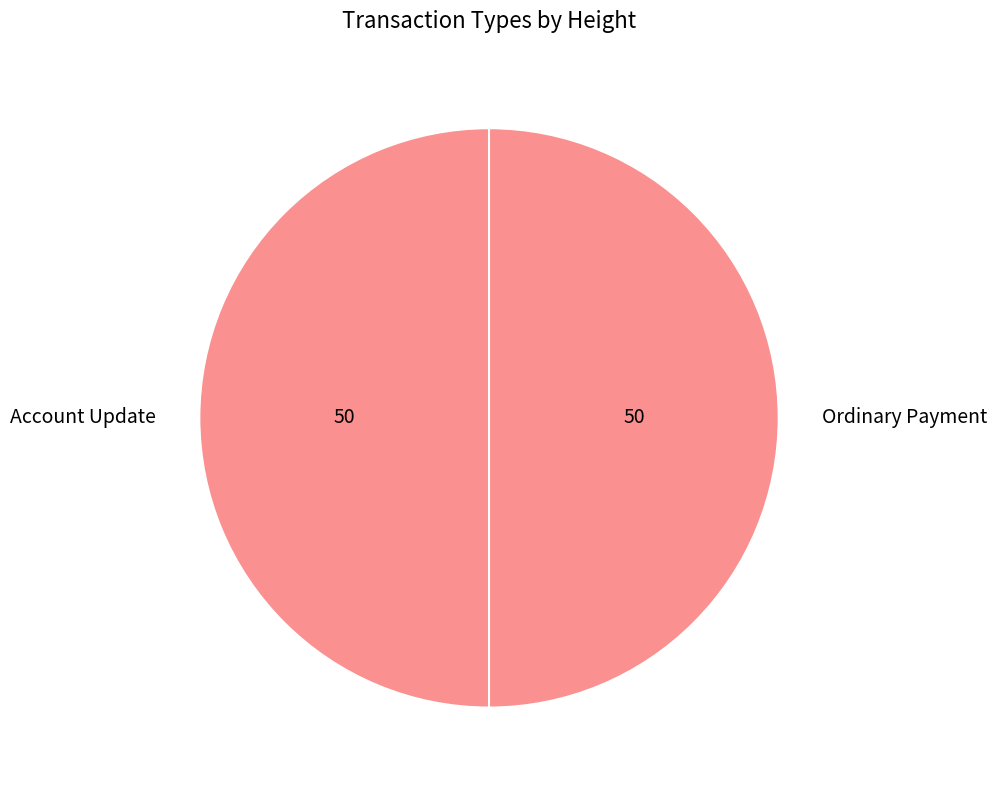

Is the sum of Ordinary Payment and Account Update greater than half?

Yes